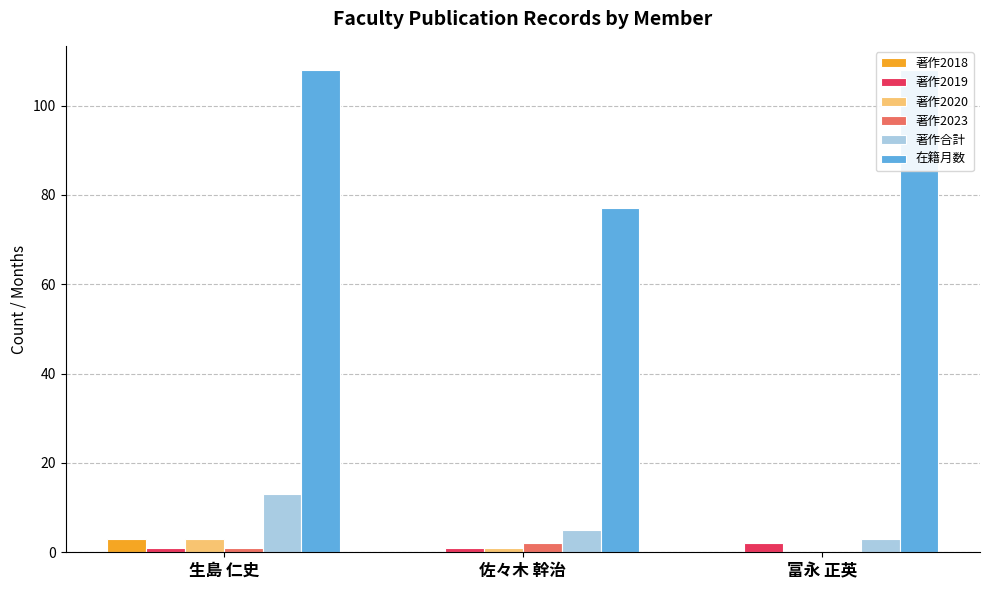

Which category has the highest value across all series?

生島 仁史